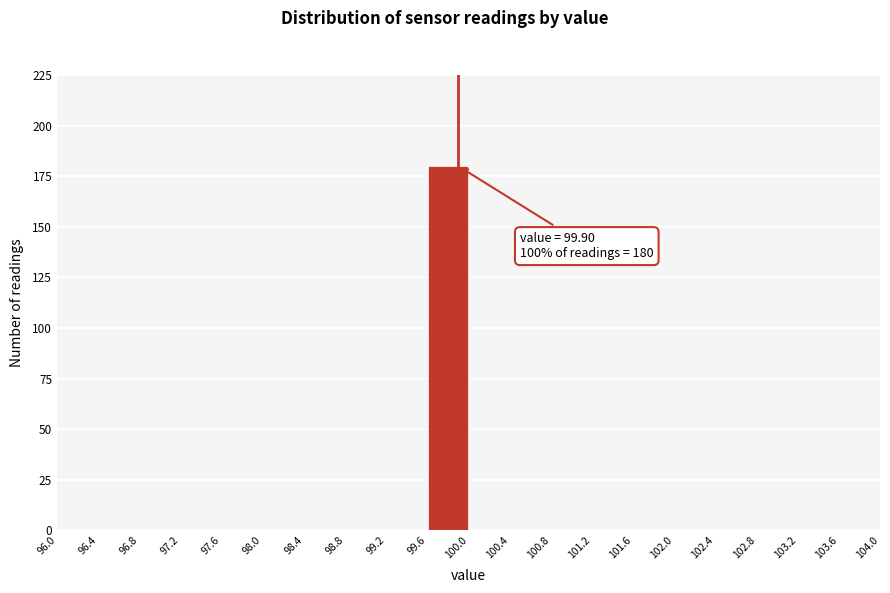

Which range on the x-axis has the tallest bar?

99.6 to 100.0